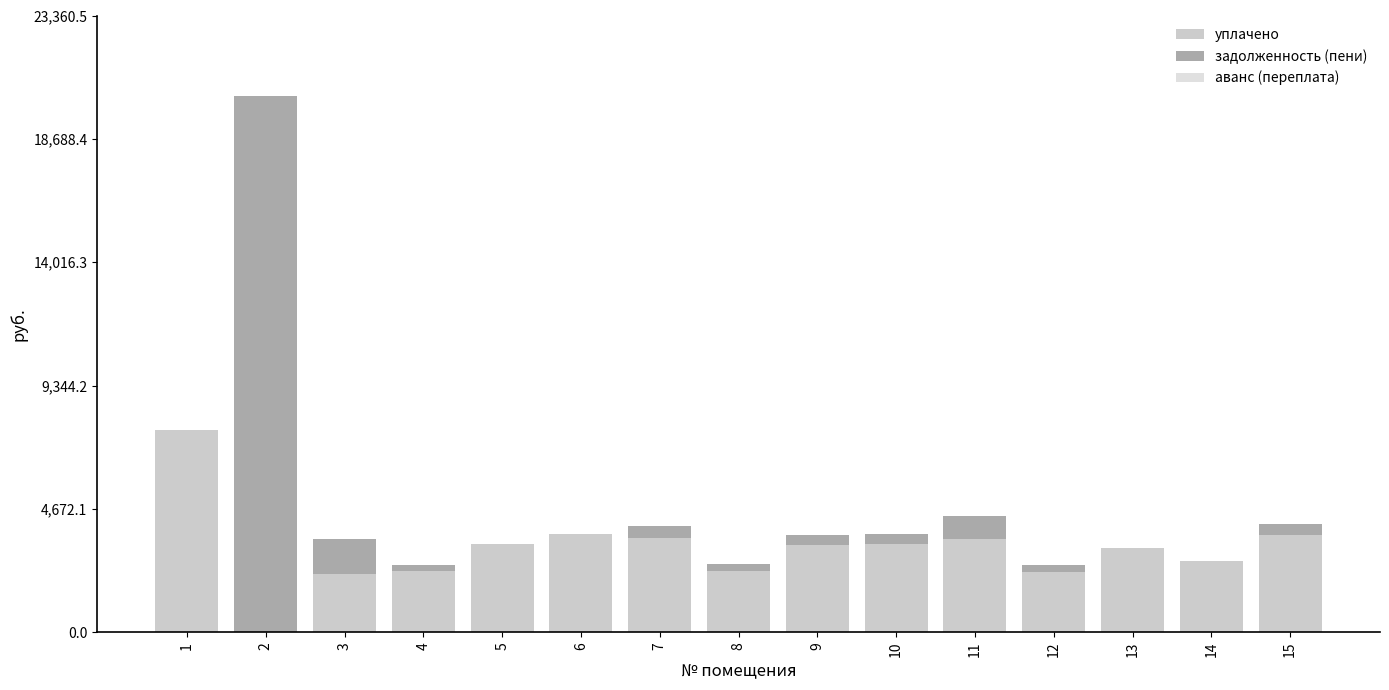

At which label does уплачено reach its peak?

1